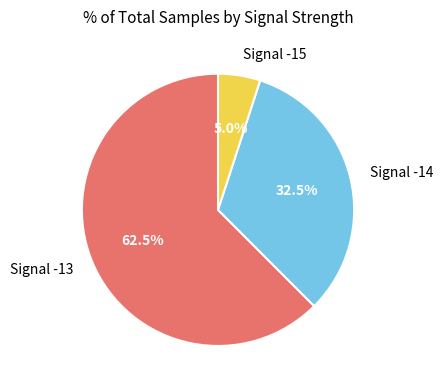

What is the largest slice in the pie chart?

Signal -13